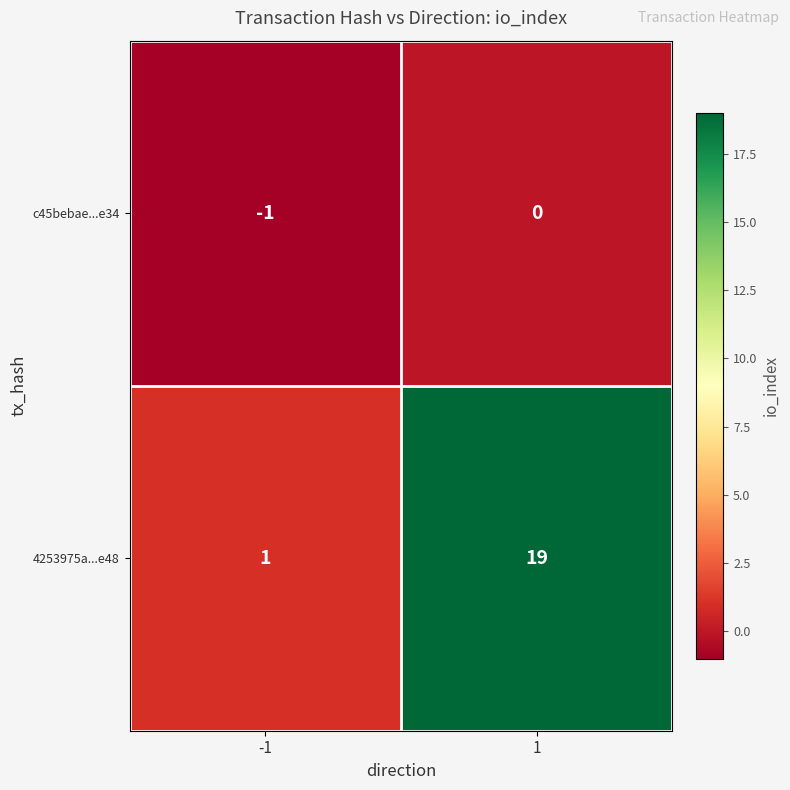

List the series in order of their peak value, highest first.

4253975a...e48, c45bebae...e34